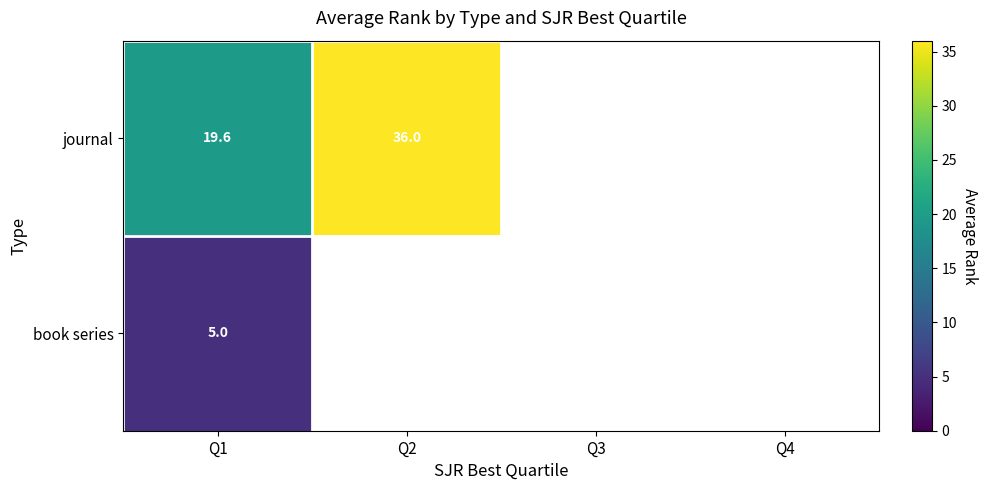

What is the maximum value shown in the chart?

36.0